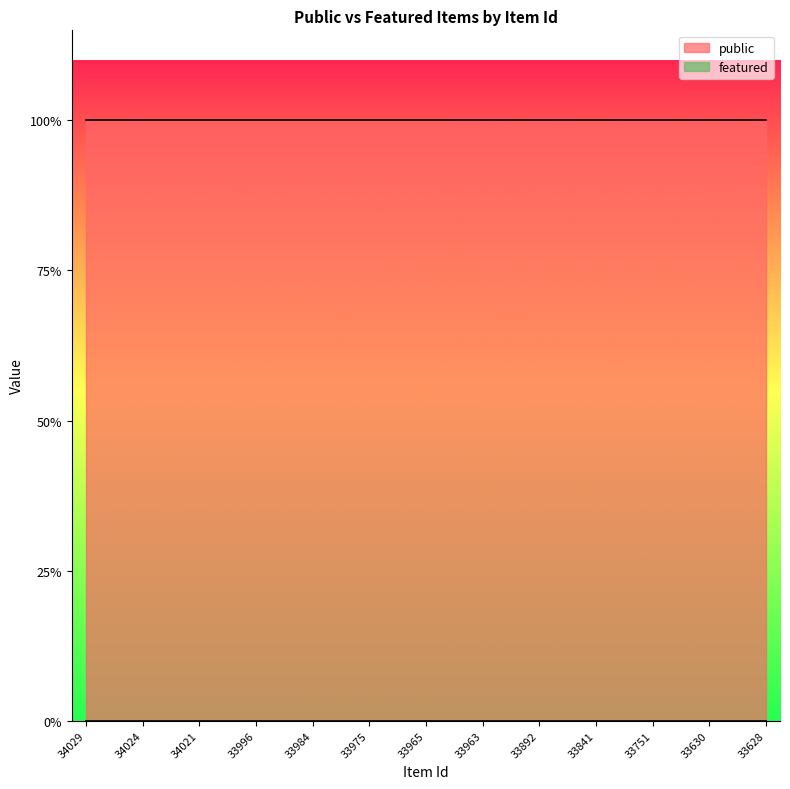

True or false: featured and public intersect in this chart.

False